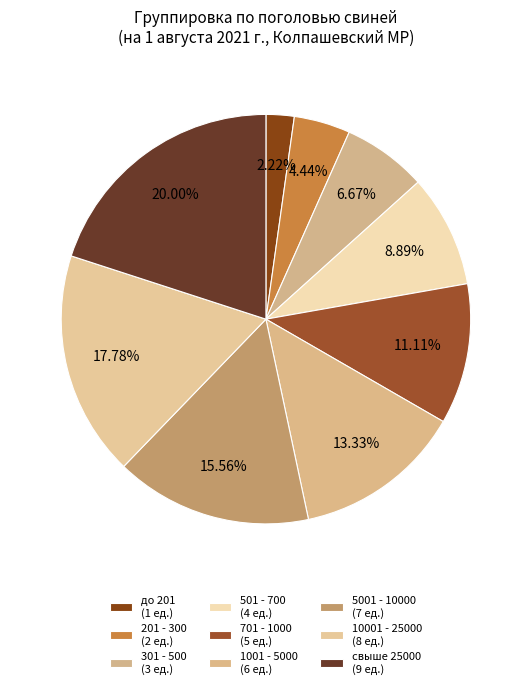

What is the ratio of the value at свыше 25000 to the value at 701 - 1000?

1.8